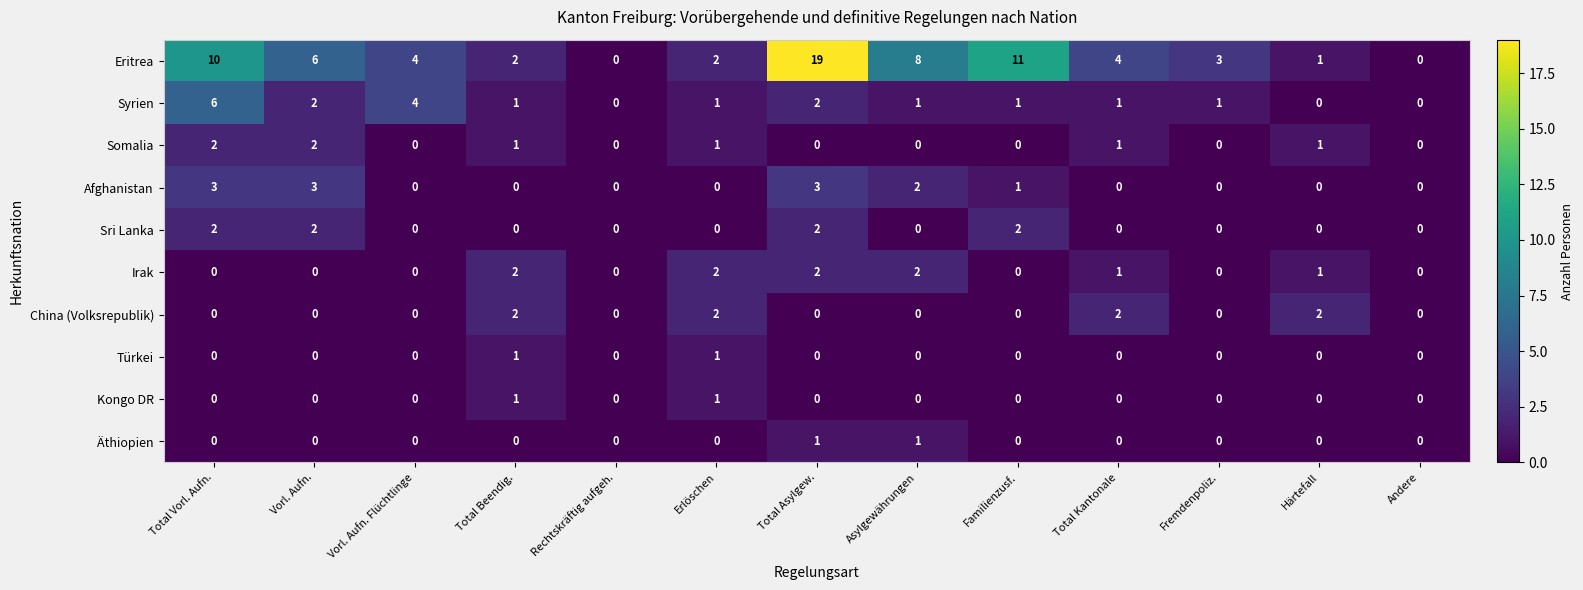

Which series has the widest spread of values?

Eritrea